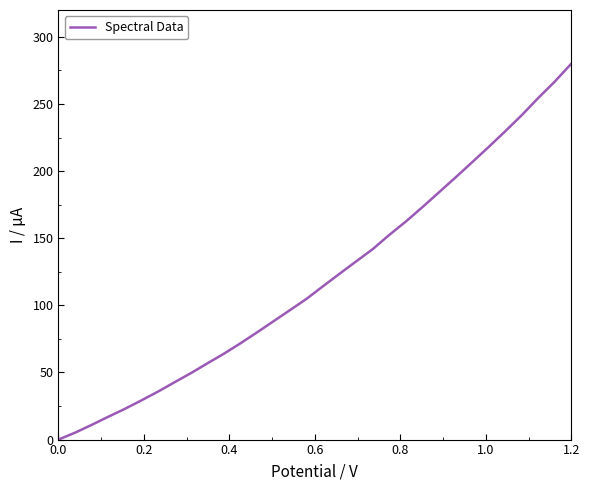

What is the difference between the maximum and minimum values?

280.0